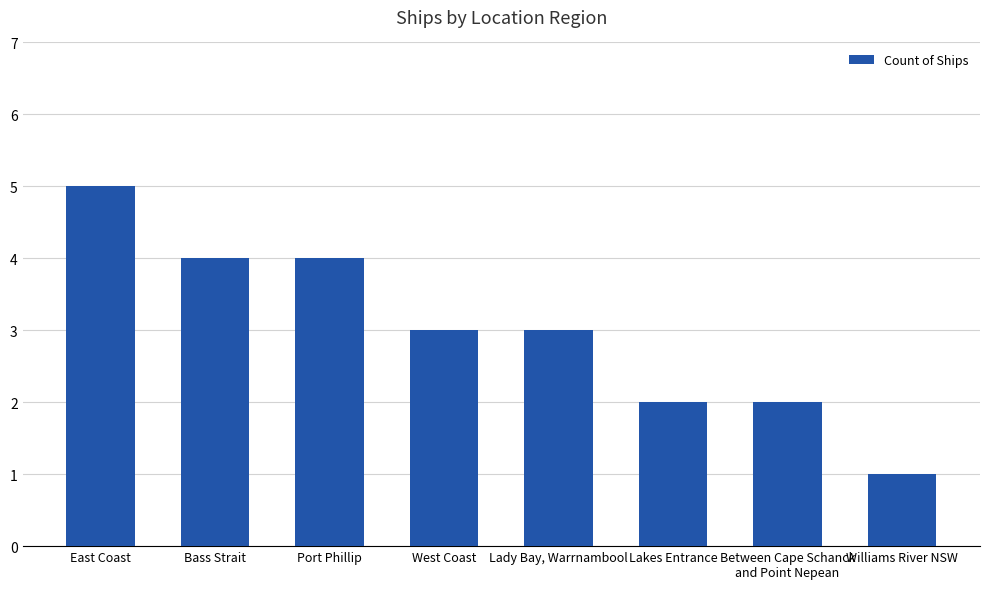

What is the maximum value shown in the chart?

5